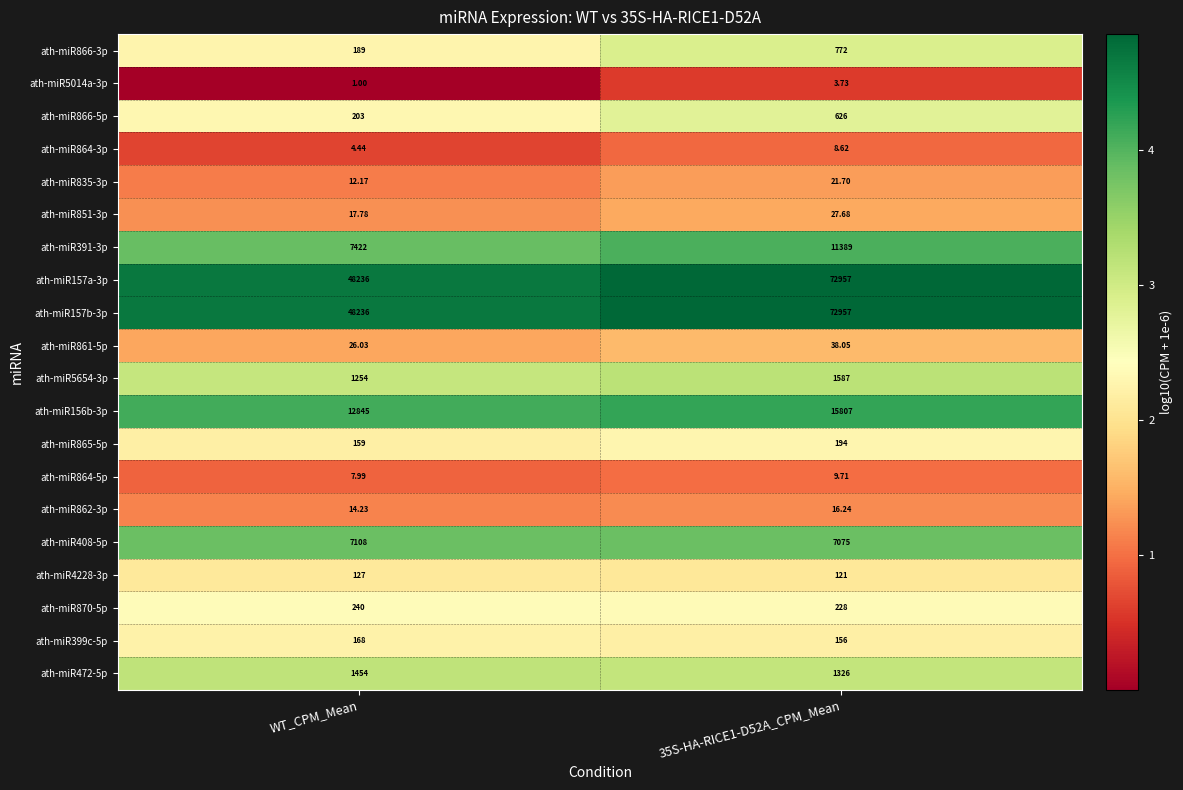

Which category has the lowest value in the ath-miR864-3p series?

WT_CPM_Mean